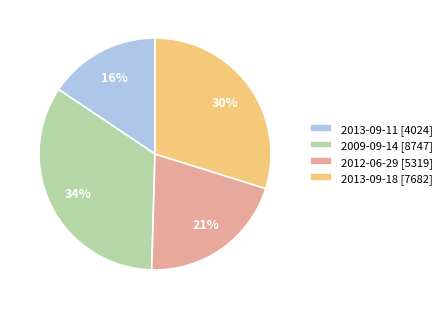

Rank the categories by value from lowest to highest.

2013-09-11 [4024], 2012-06-29 [5319], 2013-09-18 [7682], 2009-09-14 [8747]